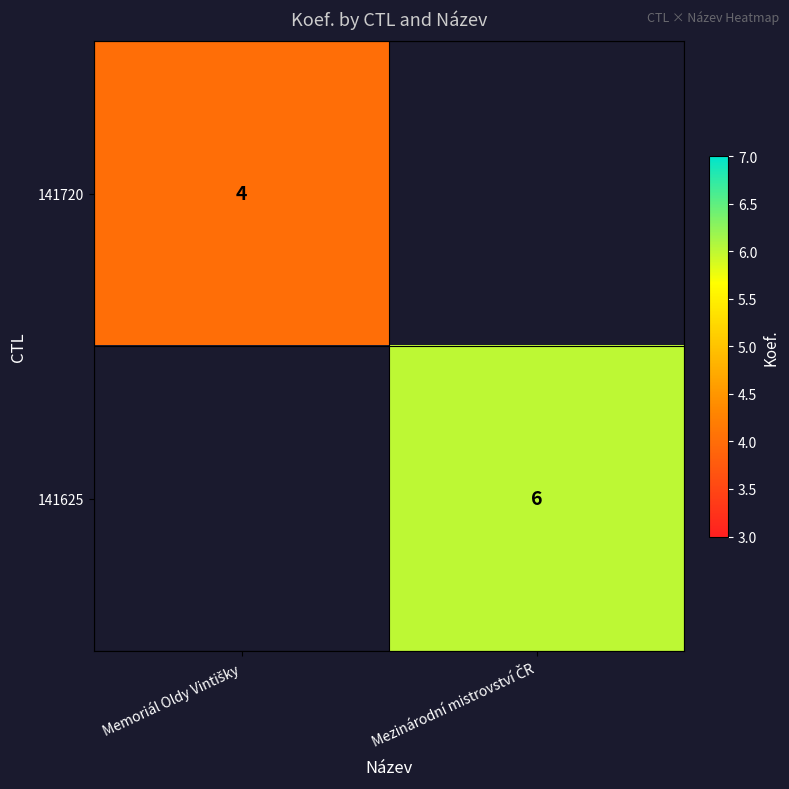

What is the maximum value shown in the chart?

6.0